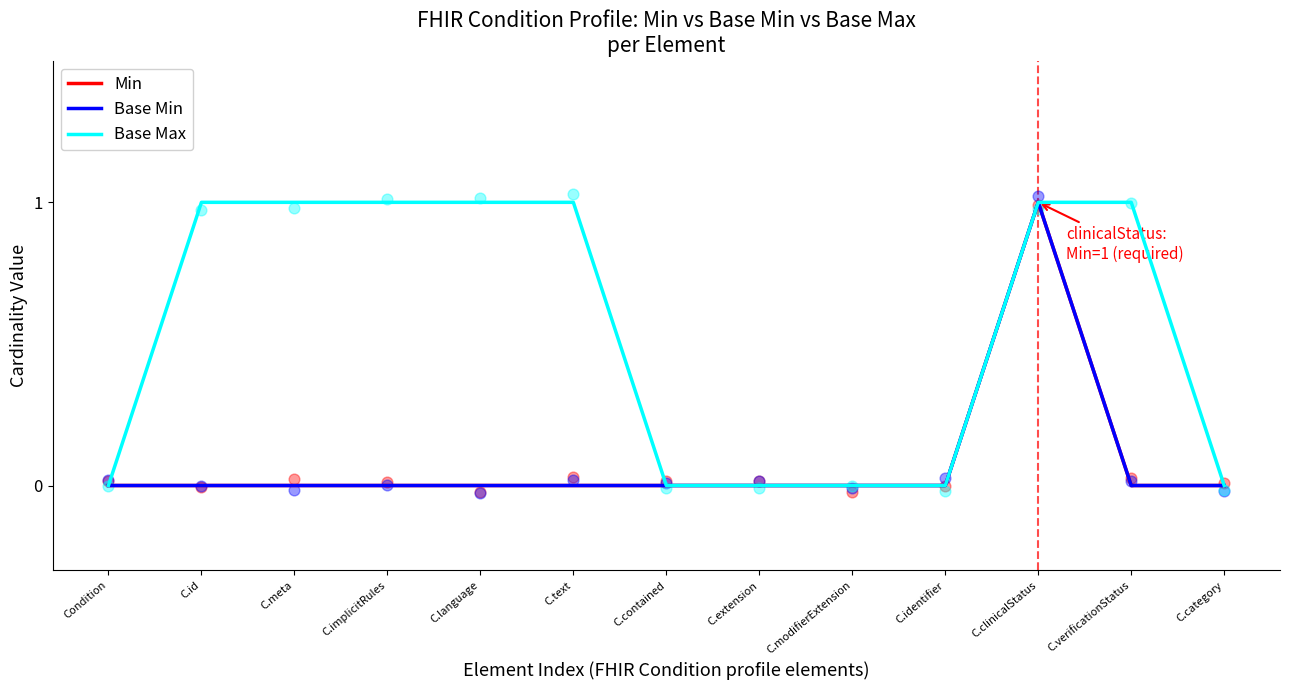

Which series has the largest total across all categories?

Base Max